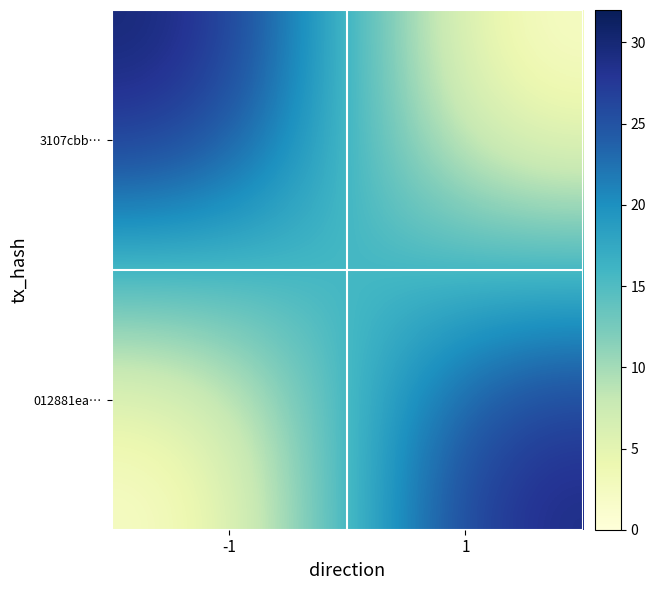

At how many categories does at least one series exceed 27?

2